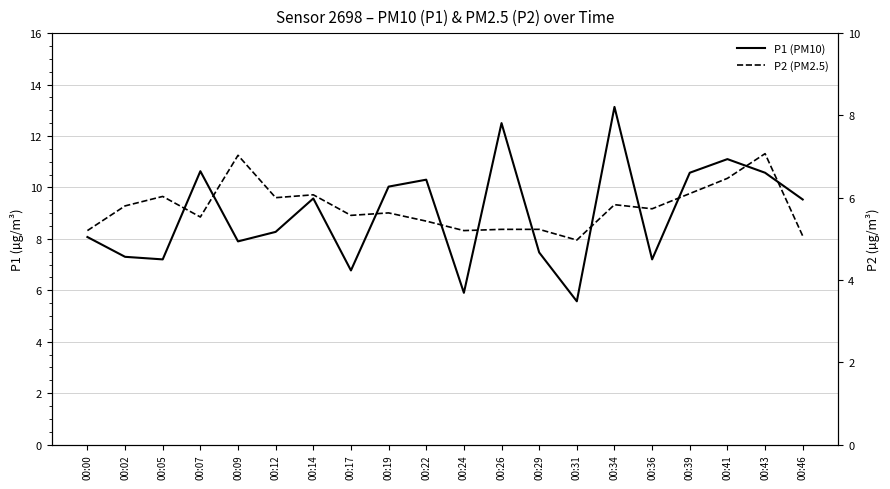

How many values in the P2 (PM2.5) series exceed 5?

19